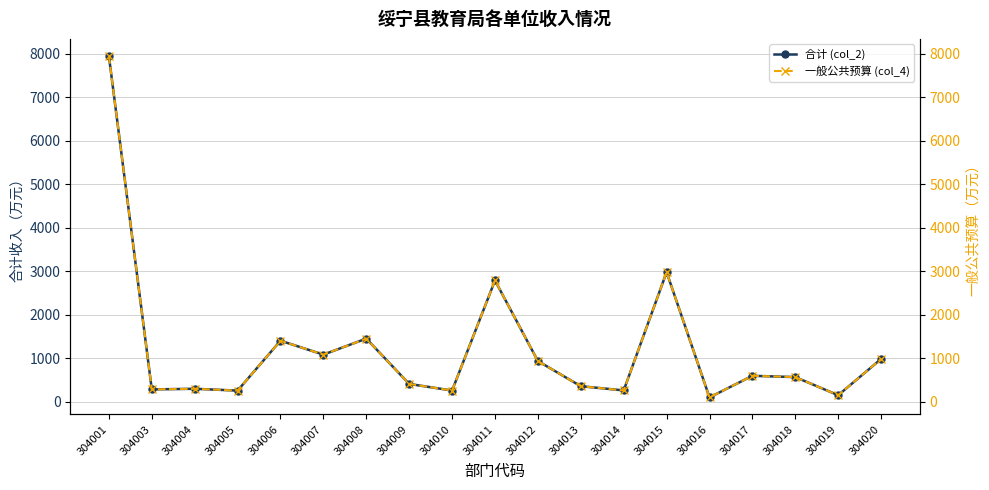

Reading left to right, what are all the values shown in this chart?

合计 (col_2): 7952.2	287.1	301.5	259.6	1406.3	1086.4	1455.0	412.5	261.1	2791.1	938.7	360.7	263.9	2982.1	102.9	599.9	569.6	153.5	986.8
一般公共预算 (col_4): 7952.2	287.1	301.5	259.6	1406.3	1086.4	1455.0	412.5	261.1	2791.1	938.7	360.7	263.9	2982.1	102.9	599.9	569.6	153.5	986.8